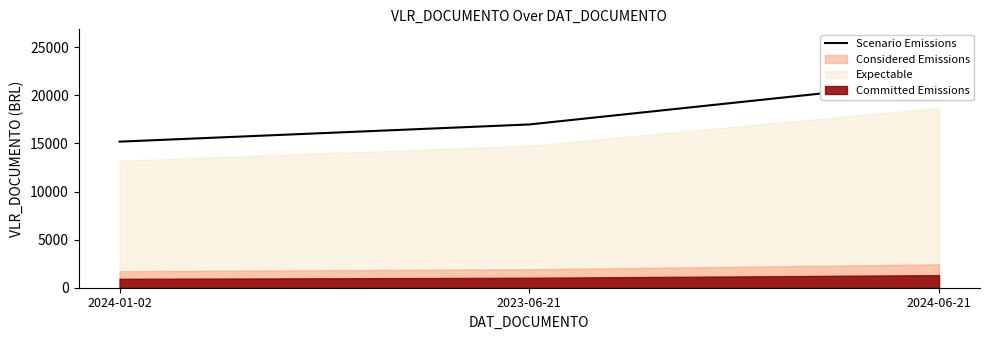

What is the ratio of the value at 2024-01-02 to the value at 2024-06-21?

0.7